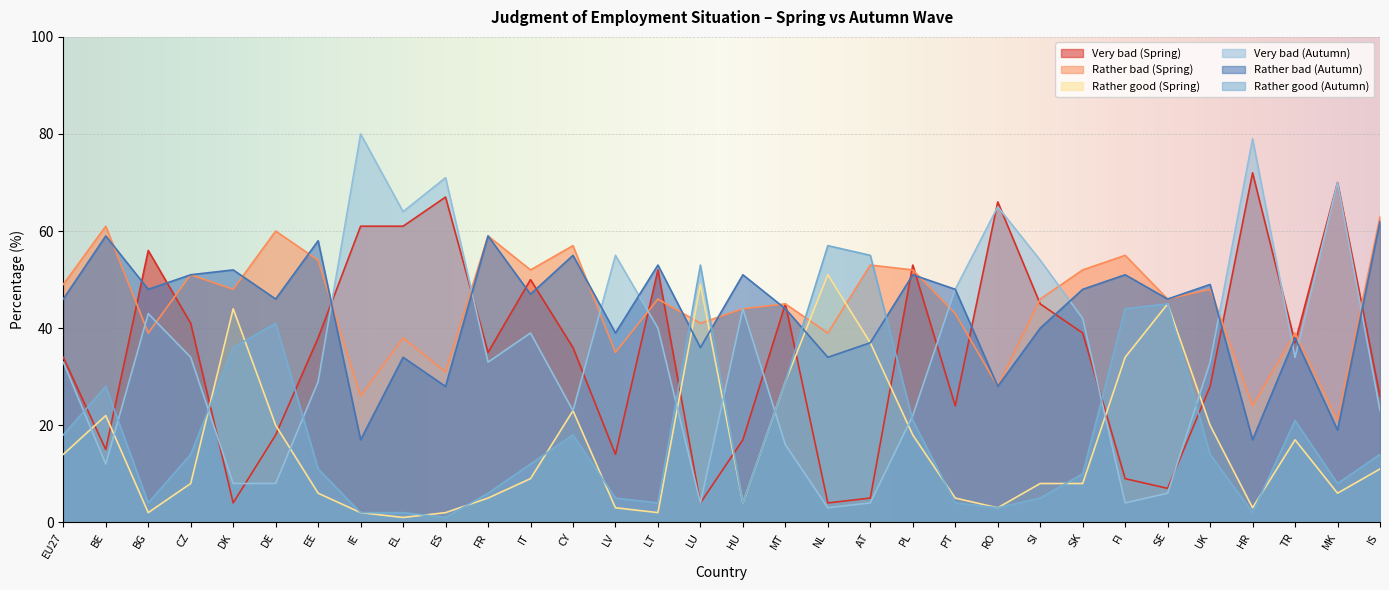

How many times do Very bad (Spring) and Rather bad (Autumn) cross each other?

16